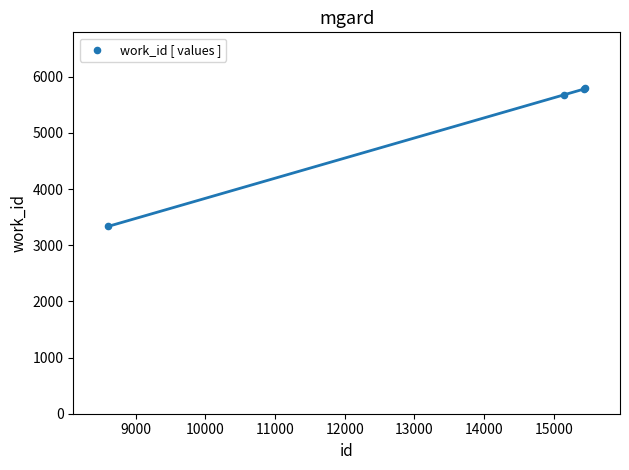

What Y value in the scatter plot is closest to 4563?

5670